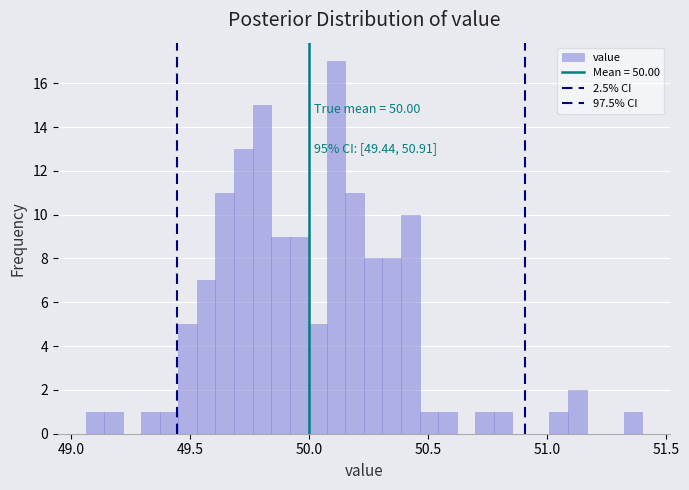

Read against the x-axis, roughly where is the centre of the tallest bar?

50.10